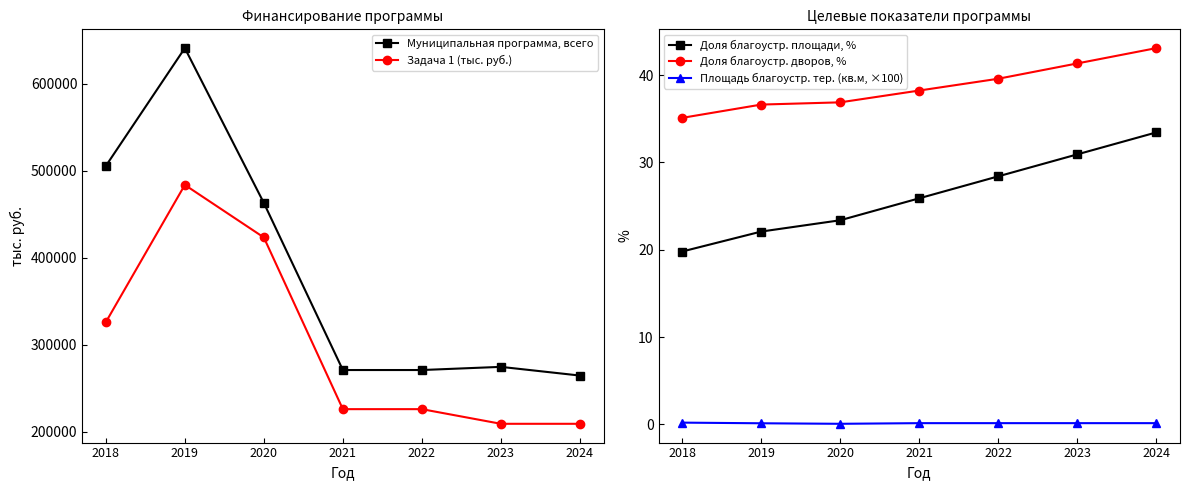

What is the smallest value displayed?

0.1